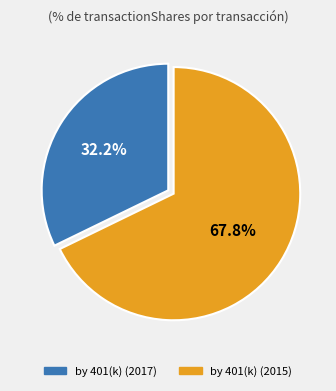

What is the smallest slice in the pie chart?

by 401(k) (2017)